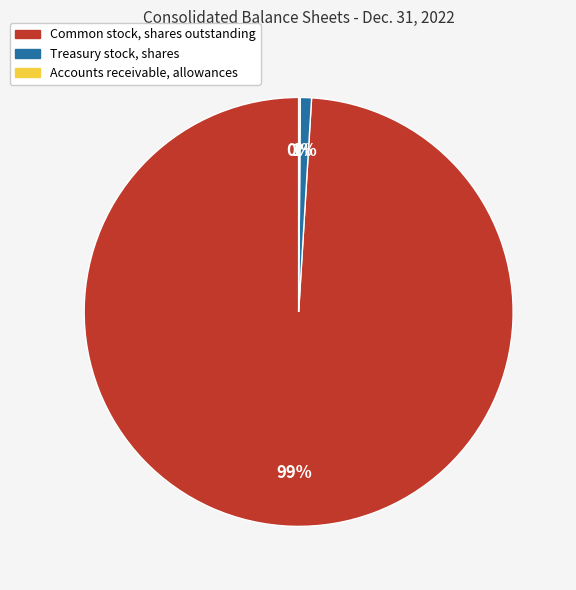

Which has a higher value, Common stock, shares outstanding or Treasury stock, shares?

Common stock, shares outstanding